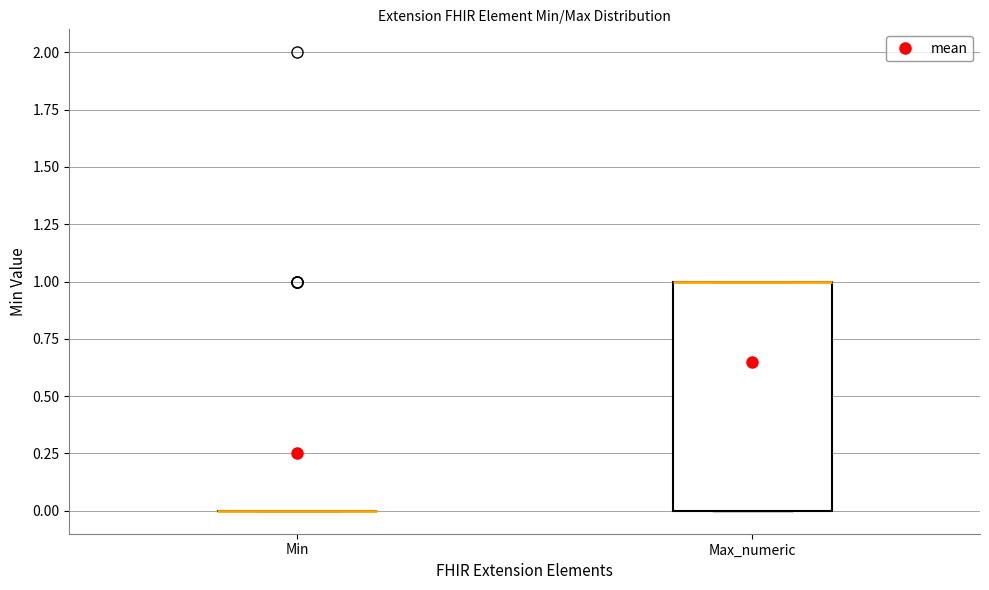

Reading left to right, read every box against the y-axis: the position of its median line, the range the box covers, and the ends of its whiskers. The values are not printed on the chart, so give them approximately, as read against the axis.

Min: box collapsed to a line at 0, whiskers 0 to 0
Max_numeric: median 1 (drawn on the box's upper edge), box 0 to 1, whiskers 0 to 1